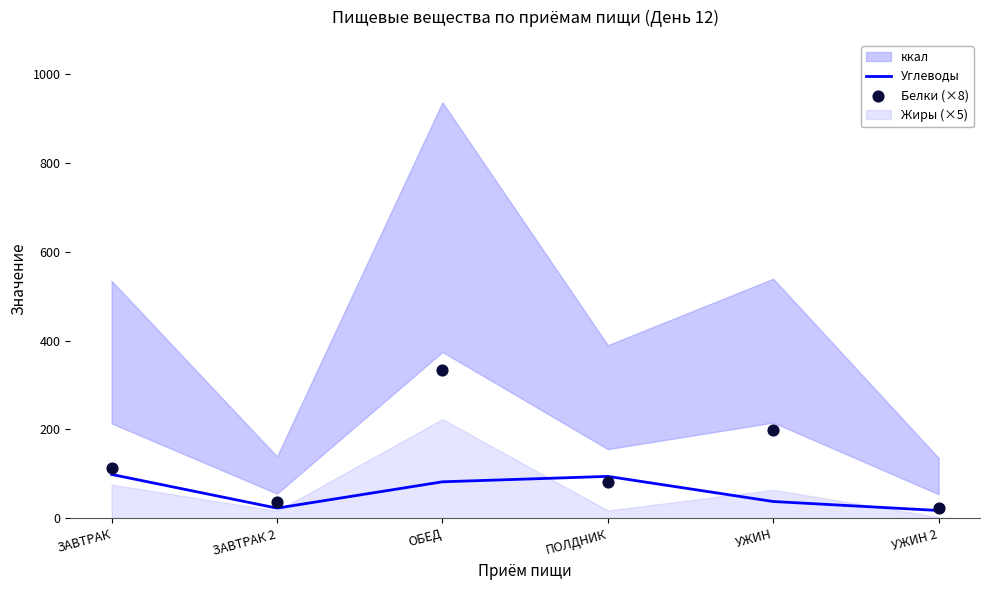

Which series reaches the minimum Y coordinate?

Углеводы